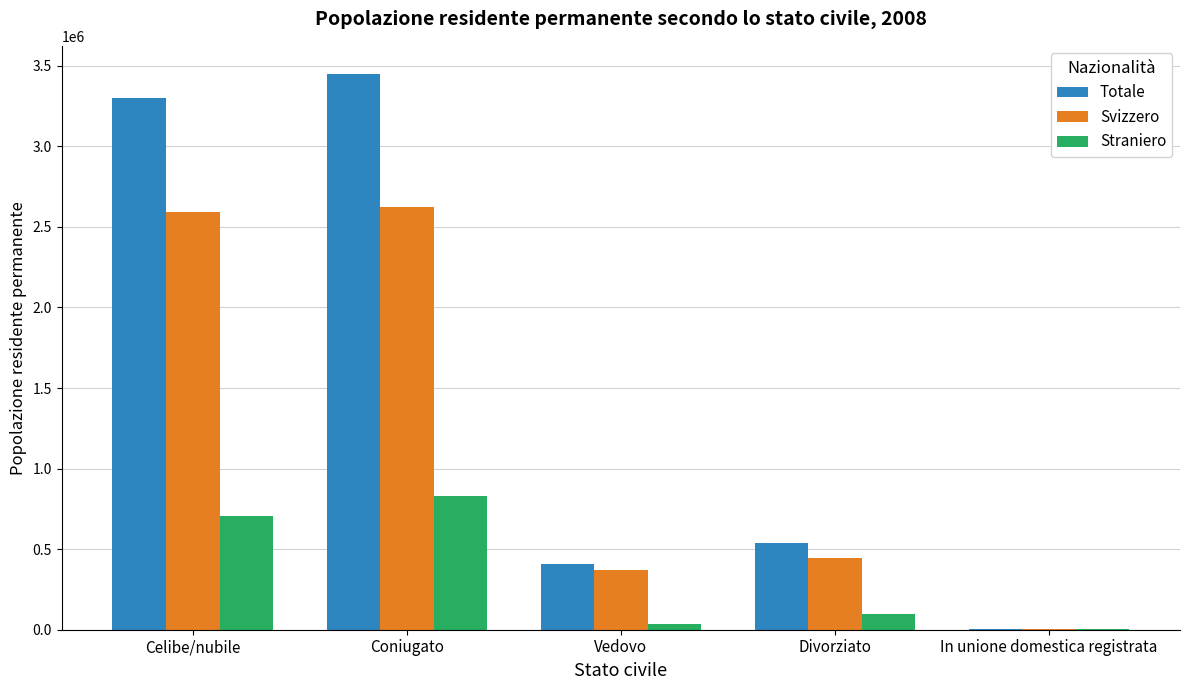

Which label corresponds to the largest value in the chart?

Coniugato